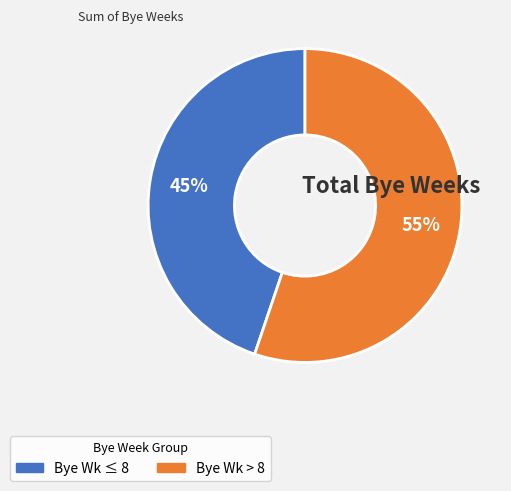

To the nearest percent, what is the average slice percentage?

50%